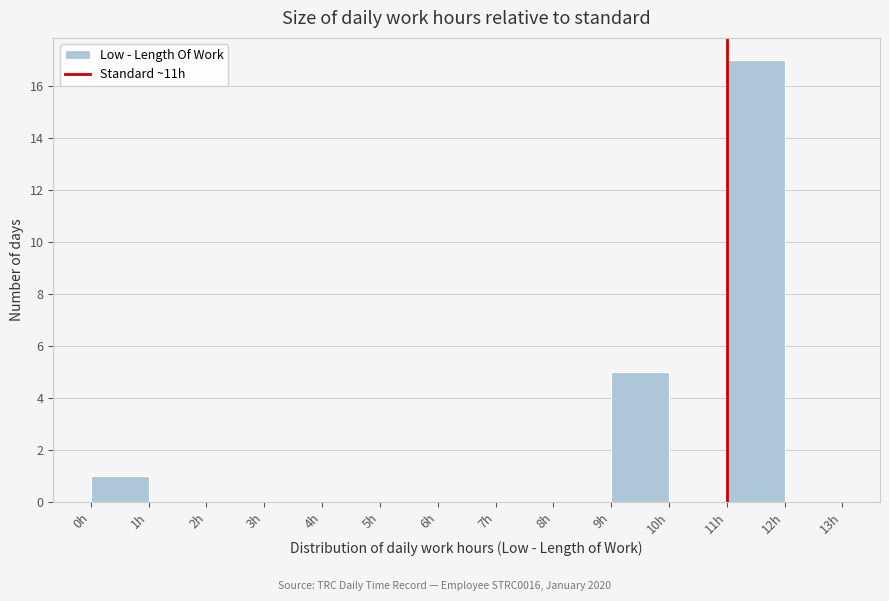

Over which range of the x-axis is the bar tallest?

11 to 12